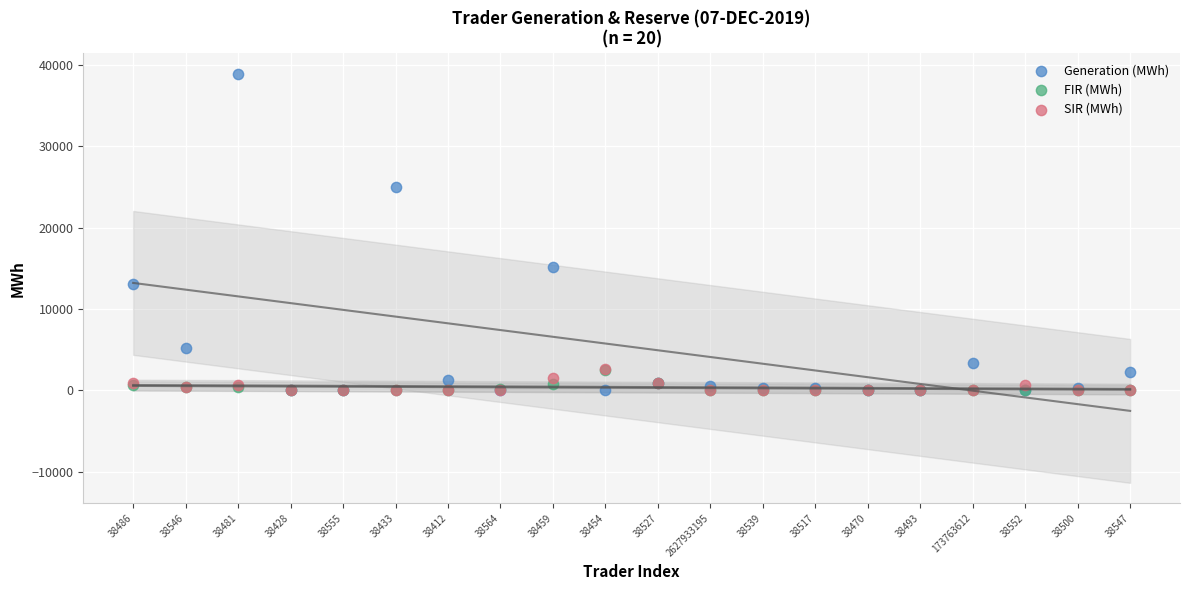

Which series contains the highest Y value?

Generation (MWh)